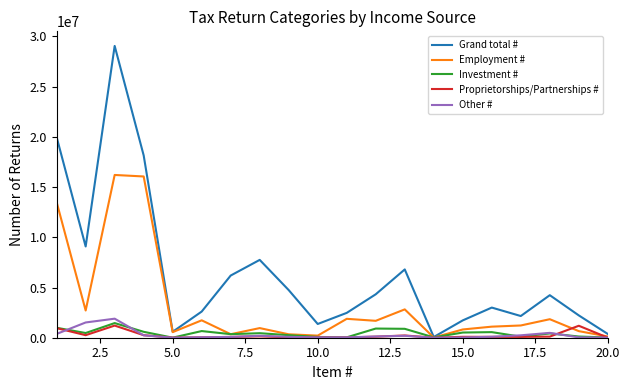

Which series has the largest total across all categories?

Grand total #